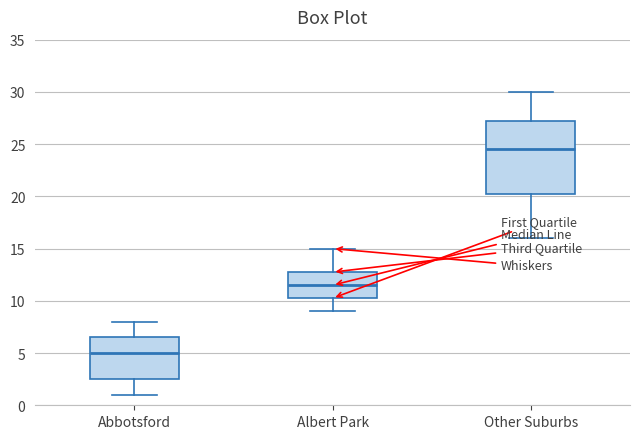

Reading left to right, read every box against the y-axis: the position of its median line, the range the box covers, and the ends of its whiskers. The values are not printed on the chart, so give them approximately, as read against the axis.

Abbotsford: median 5.0, box 2.5 to 6.5, whiskers 1.0 to 8.0
Albert Park: median 11.5, box 10.5 to 13.0, whiskers 9.0 to 15.0
Other Suburbs: median 24.5, box 20.5 to 27.5, whiskers 16.0 to 30.0